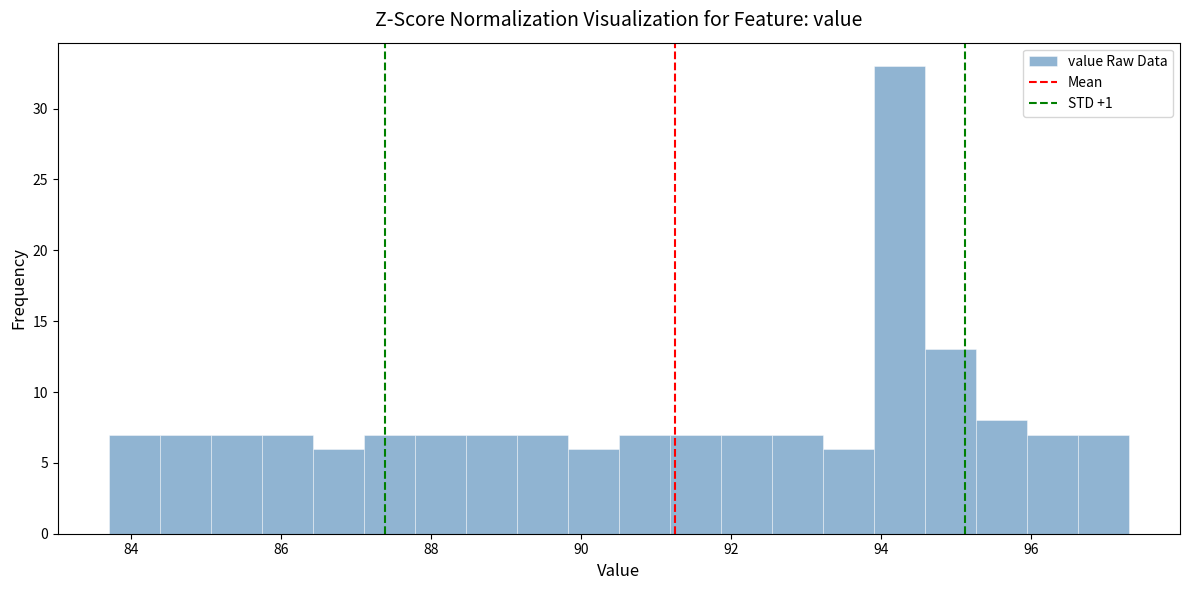

Read against the x-axis, roughly where is the centre of the tallest bar?

94.2